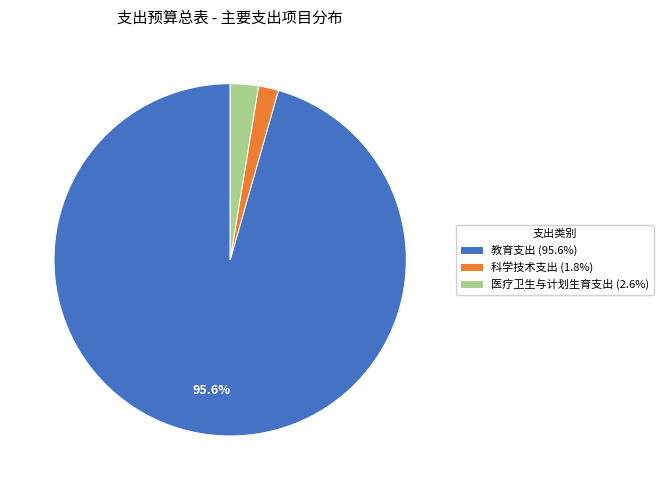

Which slice is the smallest?

科学技术支出